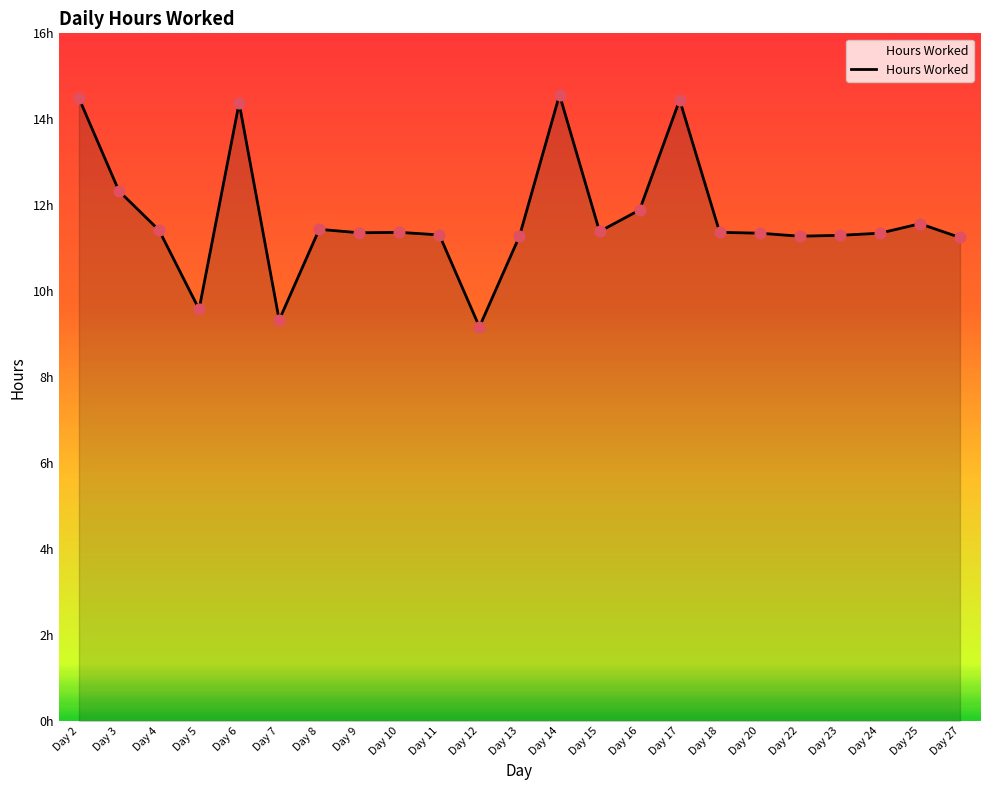

Between Day 23 and Day 18, which is larger?

Day 18